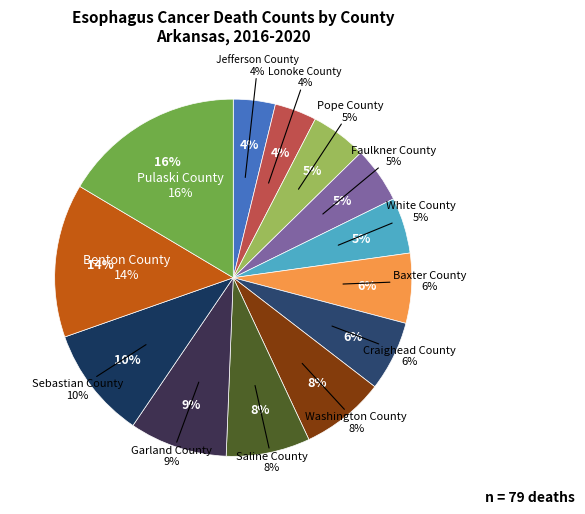

What percentage is NOT represented by Pulaski County?

83.5%